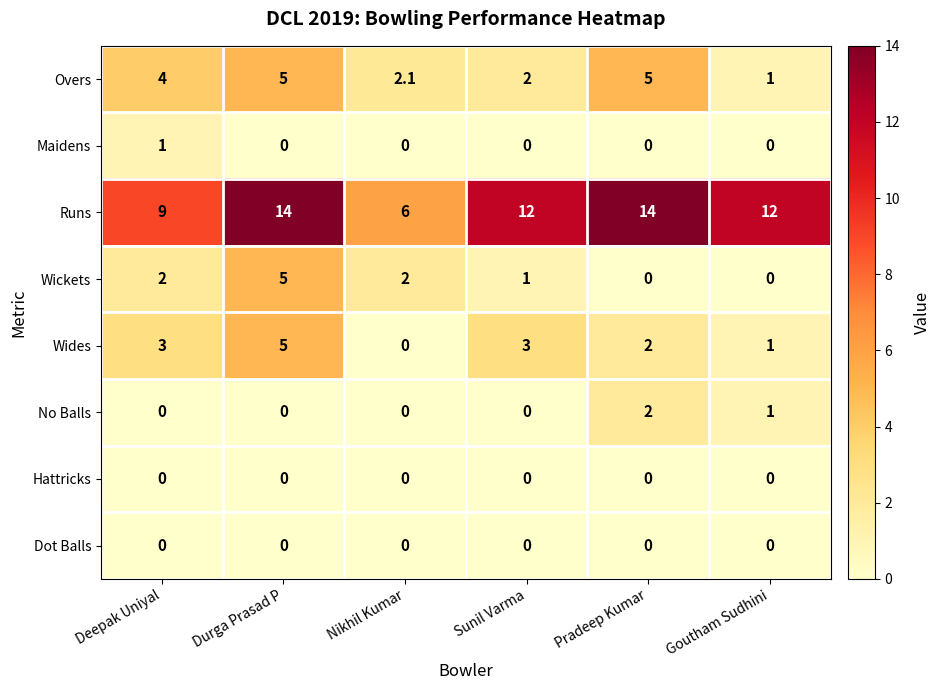

The value of Overs at Durga Prasad P is 3.1. True or false?

False